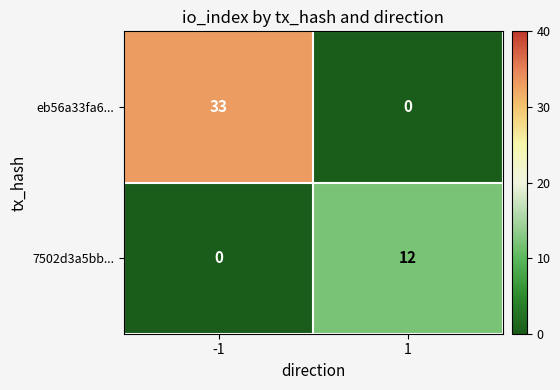

Between -1 and 1, which series saw the biggest shift?

eb56a33fa6...